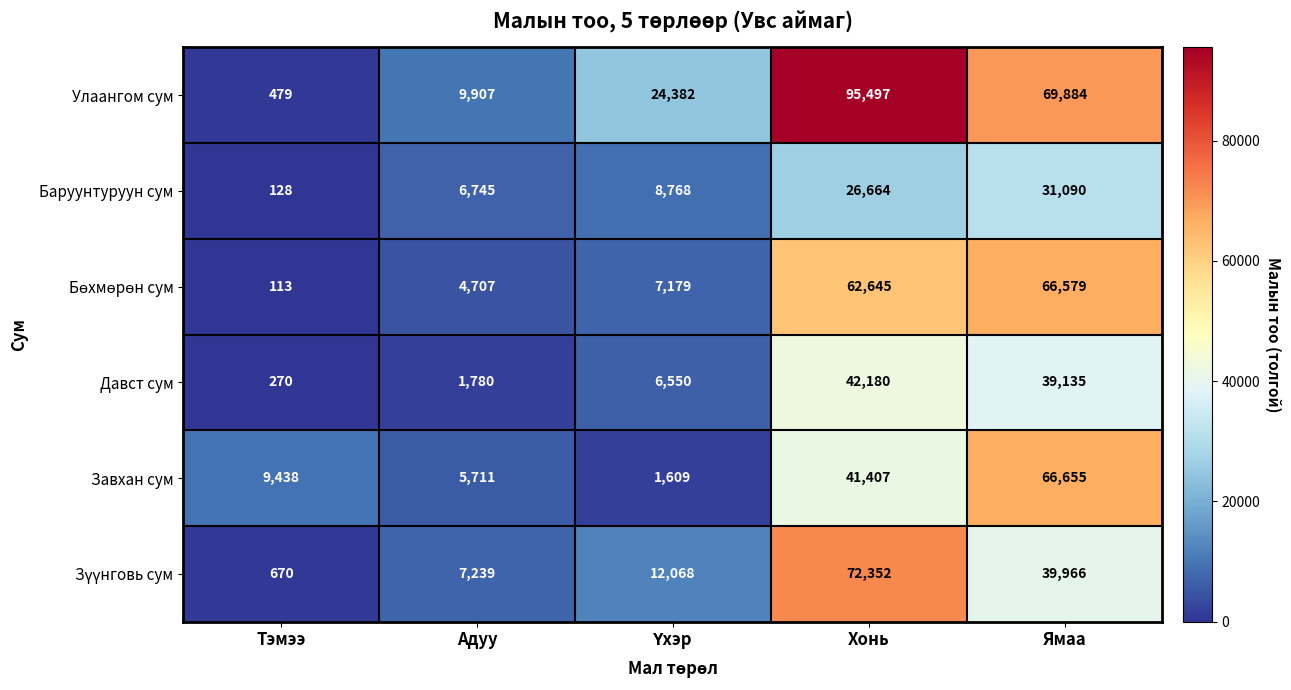

Is it true that Улаангом сум equals 9907 at Адуу?

True